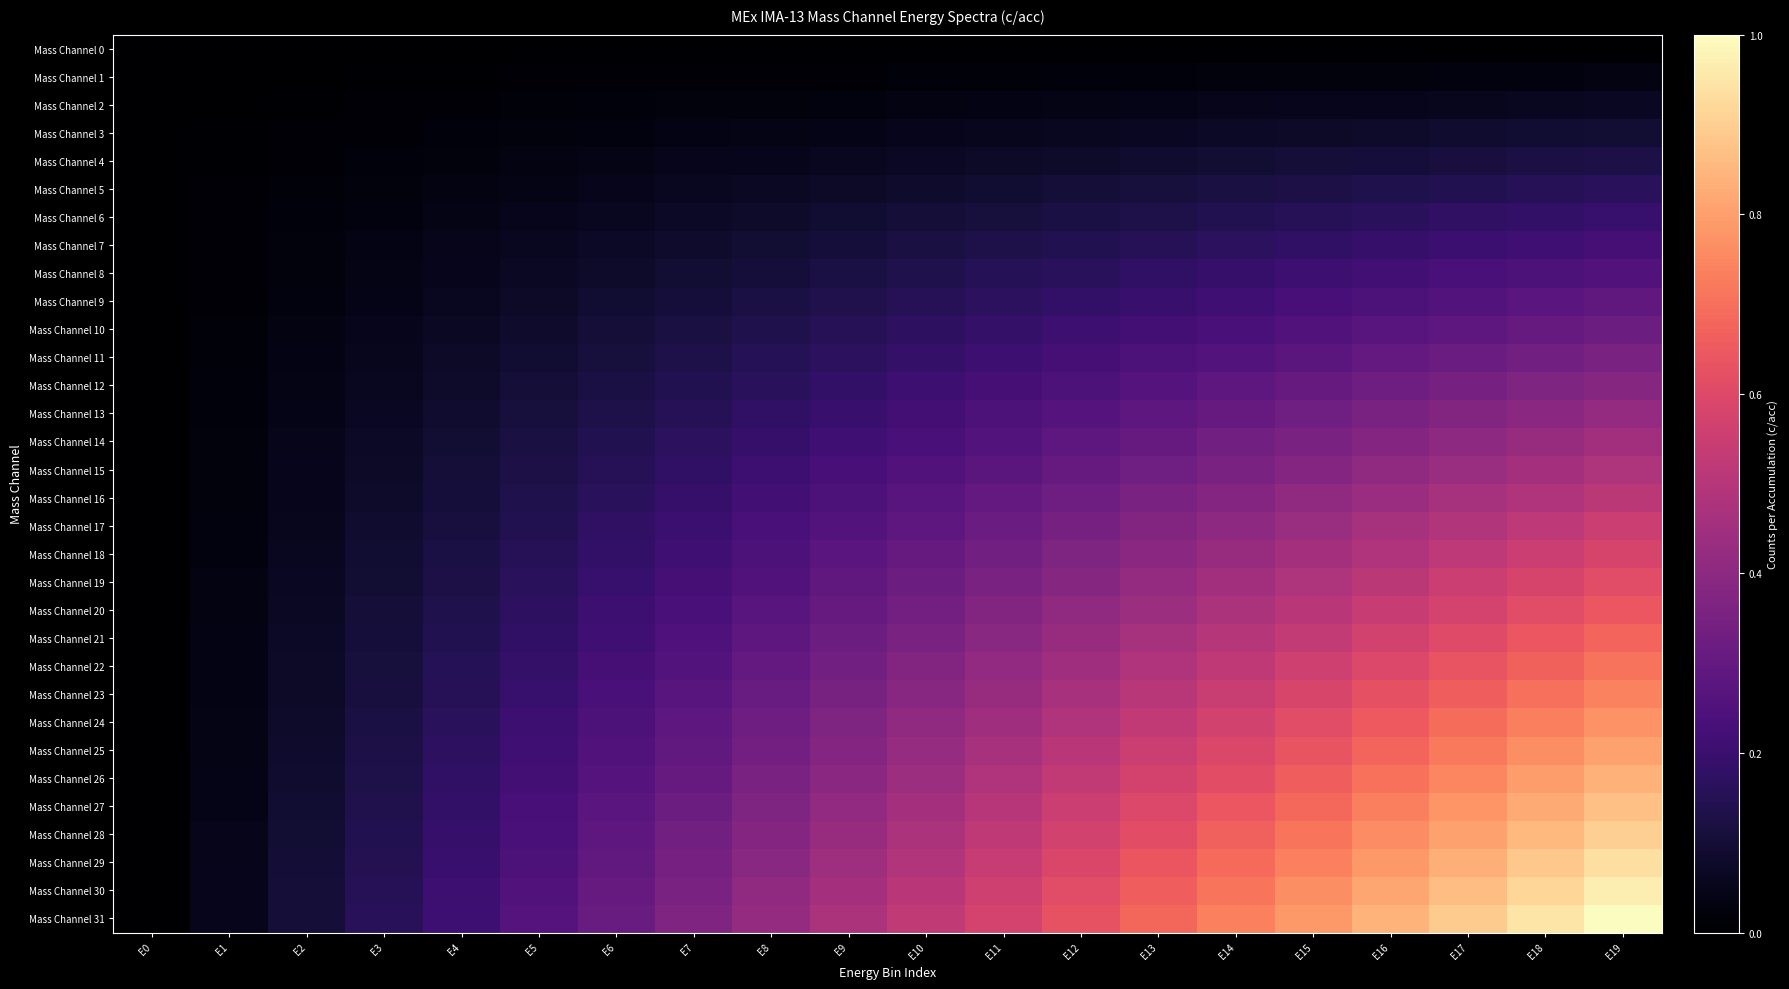

Reading right to left, extract all data points from this chart.

Mass Channel 0: E19=0.0	E18=0.0	E17=0.0	E16=0.0	E15=0.0	E14=0.0	E13=0.0	E12=0.0	E11=0.0	E10=0.0	E9=0.0	E8=0.0	E7=0.0	E6=0.0	E5=0.0	E4=0.0	E3=0.0	E2=0.0	E1=0.0	E0=0.0
Mass Channel 1: E19=0.0	E18=0.0	E17=0.0	E16=0.0	E15=0.0	E14=0.0	E13=0.0	E12=0.0	E11=0.0	E10=0.0	E9=0.0	E8=0.0	E7=0.0	E6=0.0	E5=0.0	E4=0.0	E3=0.0	E2=0.0	E1=0.0	E0=0.0
Mass Channel 2: E19=0.1	E18=0.1	E17=0.1	E16=0.1	E15=0.1	E14=0.0	E13=0.0	E12=0.0	E11=0.0	E10=0.0	E9=0.0	E8=0.0	E7=0.0	E6=0.0	E5=0.0	E4=0.0	E3=0.0	E2=0.0	E1=0.0	E0=0.0
Mass Channel 3: E19=0.1	E18=0.1	E17=0.1	E16=0.1	E15=0.1	E14=0.1	E13=0.1	E12=0.1	E11=0.1	E10=0.1	E9=0.0	E8=0.0	E7=0.0	E6=0.0	E5=0.0	E4=0.0	E3=0.0	E2=0.0	E1=0.0	E0=0.0
Mass Channel 4: E19=0.1	E18=0.1	E17=0.1	E16=0.1	E15=0.1	E14=0.1	E13=0.1	E12=0.1	E11=0.1	E10=0.1	E9=0.1	E8=0.1	E7=0.0	E6=0.0	E5=0.0	E4=0.0	E3=0.0	E2=0.0	E1=0.0	E0=0.0
Mass Channel 5: E19=0.2	E18=0.2	E17=0.1	E16=0.1	E15=0.1	E14=0.1	E13=0.1	E12=0.1	E11=0.1	E10=0.1	E9=0.1	E8=0.1	E7=0.1	E6=0.1	E5=0.0	E4=0.0	E3=0.0	E2=0.0	E1=0.0	E0=0.0
Mass Channel 6: E19=0.2	E18=0.2	E17=0.2	E16=0.2	E15=0.2	E14=0.1	E13=0.1	E12=0.1	E11=0.1	E10=0.1	E9=0.1	E8=0.1	E7=0.1	E6=0.1	E5=0.1	E4=0.0	E3=0.0	E2=0.0	E1=0.0	E0=0.0
Mass Channel 7: E19=0.2	E18=0.2	E17=0.2	E16=0.2	E15=0.2	E14=0.2	E13=0.2	E12=0.1	E11=0.1	E10=0.1	E9=0.1	E8=0.1	E7=0.1	E6=0.1	E5=0.1	E4=0.0	E3=0.0	E2=0.0	E1=0.0	E0=0.0
Mass Channel 8: E19=0.3	E18=0.2	E17=0.2	E16=0.2	E15=0.2	E14=0.2	E13=0.2	E12=0.2	E11=0.1	E10=0.1	E9=0.1	E8=0.1	E7=0.1	E6=0.1	E5=0.1	E4=0.1	E3=0.0	E2=0.0	E1=0.0	E0=0.0
Mass Channel 9: E19=0.3	E18=0.3	E17=0.3	E16=0.2	E15=0.2	E14=0.2	E13=0.2	E12=0.2	E11=0.2	E10=0.2	E9=0.1	E8=0.1	E7=0.1	E6=0.1	E5=0.1	E4=0.1	E3=0.0	E2=0.0	E1=0.0	E0=0.0
Mass Channel 10: E19=0.3	E18=0.3	E17=0.3	E16=0.3	E15=0.3	E14=0.2	E13=0.2	E12=0.2	E11=0.2	E10=0.2	E9=0.2	E8=0.1	E7=0.1	E6=0.1	E5=0.1	E4=0.1	E3=0.1	E2=0.0	E1=0.0	E0=0.0
Mass Channel 11: E19=0.4	E18=0.3	E17=0.3	E16=0.3	E15=0.3	E14=0.3	E13=0.2	E12=0.2	E11=0.2	E10=0.2	E9=0.2	E8=0.1	E7=0.1	E6=0.1	E5=0.1	E4=0.1	E3=0.1	E2=0.0	E1=0.0	E0=0.0
Mass Channel 12: E19=0.4	E18=0.4	E17=0.3	E16=0.3	E15=0.3	E14=0.3	E13=0.3	E12=0.2	E11=0.2	E10=0.2	E9=0.2	E8=0.2	E7=0.1	E6=0.1	E5=0.1	E4=0.1	E3=0.1	E2=0.0	E1=0.0	E0=0.0
Mass Channel 13: E19=0.4	E18=0.4	E17=0.4	E16=0.4	E15=0.3	E14=0.3	E13=0.3	E12=0.3	E11=0.2	E10=0.2	E9=0.2	E8=0.2	E7=0.2	E6=0.1	E5=0.1	E4=0.1	E3=0.1	E2=0.0	E1=0.0	E0=0.0
Mass Channel 14: E19=0.5	E18=0.4	E17=0.4	E16=0.4	E15=0.4	E14=0.3	E13=0.3	E12=0.3	E11=0.3	E10=0.2	E9=0.2	E8=0.2	E7=0.2	E6=0.1	E5=0.1	E4=0.1	E3=0.1	E2=0.0	E1=0.0	E0=0.0
Mass Channel 15: E19=0.5	E18=0.5	E17=0.4	E16=0.4	E15=0.4	E14=0.4	E13=0.3	E12=0.3	E11=0.3	E10=0.3	E9=0.2	E8=0.2	E7=0.2	E6=0.2	E5=0.1	E4=0.1	E3=0.1	E2=0.1	E1=0.0	E0=0.0
Mass Channel 16: E19=0.5	E18=0.5	E17=0.5	E16=0.4	E15=0.4	E14=0.4	E13=0.4	E12=0.3	E11=0.3	E10=0.3	E9=0.2	E8=0.2	E7=0.2	E6=0.2	E5=0.1	E4=0.1	E3=0.1	E2=0.1	E1=0.0	E0=0.0
Mass Channel 17: E19=0.5	E18=0.5	E17=0.5	E16=0.5	E15=0.4	E14=0.4	E13=0.4	E12=0.3	E11=0.3	E10=0.3	E9=0.3	E8=0.2	E7=0.2	E6=0.2	E5=0.1	E4=0.1	E3=0.1	E2=0.1	E1=0.0	E0=0.0
Mass Channel 18: E19=0.6	E18=0.5	E17=0.5	E16=0.5	E15=0.5	E14=0.4	E13=0.4	E12=0.4	E11=0.3	E10=0.3	E9=0.3	E8=0.2	E7=0.2	E6=0.2	E5=0.2	E4=0.1	E3=0.1	E2=0.1	E1=0.0	E0=0.0
Mass Channel 19: E19=0.6	E18=0.6	E17=0.5	E16=0.5	E15=0.5	E14=0.5	E13=0.4	E12=0.4	E11=0.4	E10=0.3	E9=0.3	E8=0.3	E7=0.2	E6=0.2	E5=0.2	E4=0.1	E3=0.1	E2=0.1	E1=0.0	E0=0.0
Mass Channel 20: E19=0.6	E18=0.6	E17=0.6	E16=0.5	E15=0.5	E14=0.5	E13=0.4	E12=0.4	E11=0.4	E10=0.3	E9=0.3	E8=0.3	E7=0.2	E6=0.2	E5=0.2	E4=0.1	E3=0.1	E2=0.1	E1=0.0	E0=0.0
Mass Channel 21: E19=0.7	E18=0.6	E17=0.6	E16=0.6	E15=0.5	E14=0.5	E13=0.5	E12=0.4	E11=0.4	E10=0.4	E9=0.3	E8=0.3	E7=0.2	E6=0.2	E5=0.2	E4=0.1	E3=0.1	E2=0.1	E1=0.0	E0=0.0
Mass Channel 22: E19=0.7	E18=0.7	E17=0.6	E16=0.6	E15=0.6	E14=0.5	E13=0.5	E12=0.4	E11=0.4	E10=0.4	E9=0.3	E8=0.3	E7=0.3	E6=0.2	E5=0.2	E4=0.1	E3=0.1	E2=0.1	E1=0.0	E0=0.0
Mass Channel 23: E19=0.7	E18=0.7	E17=0.7	E16=0.6	E15=0.6	E14=0.5	E13=0.5	E12=0.5	E11=0.4	E10=0.4	E9=0.4	E8=0.3	E7=0.3	E6=0.2	E5=0.2	E4=0.2	E3=0.1	E2=0.1	E1=0.0	E0=0.0
Mass Channel 24: E19=0.8	E18=0.7	E17=0.7	E16=0.7	E15=0.6	E14=0.6	E13=0.5	E12=0.5	E11=0.4	E10=0.4	E9=0.4	E8=0.3	E7=0.3	E6=0.2	E5=0.2	E4=0.2	E3=0.1	E2=0.1	E1=0.0	E0=0.0
Mass Channel 25: E19=0.8	E18=0.8	E17=0.7	E16=0.7	E15=0.6	E14=0.6	E13=0.6	E12=0.5	E11=0.5	E10=0.4	E9=0.4	E8=0.3	E7=0.3	E6=0.3	E5=0.2	E4=0.2	E3=0.1	E2=0.1	E1=0.0	E0=0.0
Mass Channel 26: E19=0.8	E18=0.8	E17=0.7	E16=0.7	E15=0.7	E14=0.6	E13=0.6	E12=0.5	E11=0.5	E10=0.4	E9=0.4	E8=0.4	E7=0.3	E6=0.3	E5=0.2	E4=0.2	E3=0.1	E2=0.1	E1=0.0	E0=0.0
Mass Channel 27: E19=0.9	E18=0.8	E17=0.8	E16=0.7	E15=0.7	E14=0.6	E13=0.6	E12=0.5	E11=0.5	E10=0.5	E9=0.4	E8=0.4	E7=0.3	E6=0.3	E5=0.2	E4=0.2	E3=0.1	E2=0.1	E1=0.0	E0=0.0
Mass Channel 28: E19=0.9	E18=0.9	E17=0.8	E16=0.8	E15=0.7	E14=0.7	E13=0.6	E12=0.6	E11=0.5	E10=0.5	E9=0.4	E8=0.4	E7=0.3	E6=0.3	E5=0.2	E4=0.2	E3=0.1	E2=0.1	E1=0.0	E0=0.0
Mass Channel 29: E19=0.9	E18=0.9	E17=0.8	E16=0.8	E15=0.7	E14=0.7	E13=0.6	E12=0.6	E11=0.5	E10=0.5	E9=0.4	E8=0.4	E7=0.3	E6=0.3	E5=0.2	E4=0.2	E3=0.1	E2=0.1	E1=0.0	E0=0.0
Mass Channel 30: E19=1.0	E18=0.9	E17=0.9	E16=0.8	E15=0.8	E14=0.7	E13=0.7	E12=0.6	E11=0.6	E10=0.5	E9=0.5	E8=0.4	E7=0.4	E6=0.3	E5=0.3	E4=0.2	E3=0.2	E2=0.1	E1=0.1	E0=0.0
Mass Channel 31: E19=1.0	E18=0.9	E17=0.9	E16=0.8	E15=0.8	E14=0.7	E13=0.7	E12=0.6	E11=0.6	E10=0.5	E9=0.5	E8=0.4	E7=0.4	E6=0.3	E5=0.3	E4=0.2	E3=0.2	E2=0.1	E1=0.1	E0=0.0